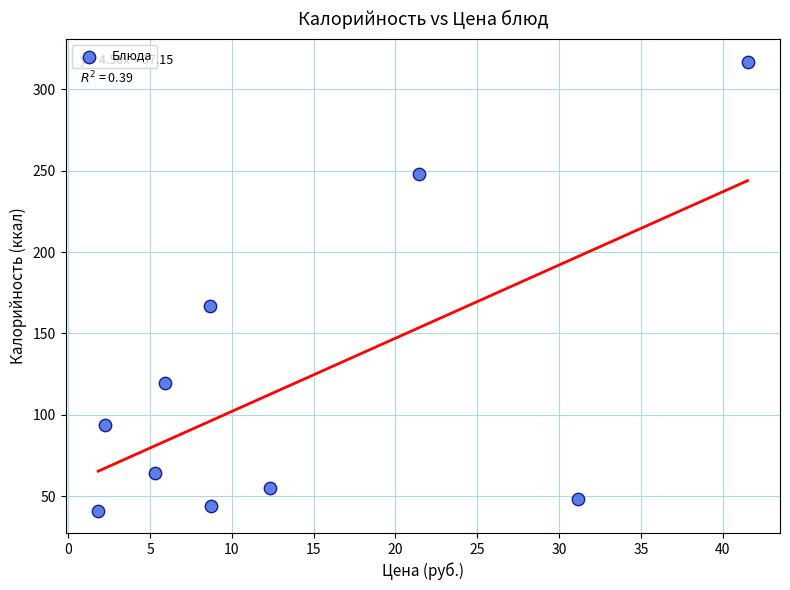

What is the range of Y values (max minus min)?

275.8